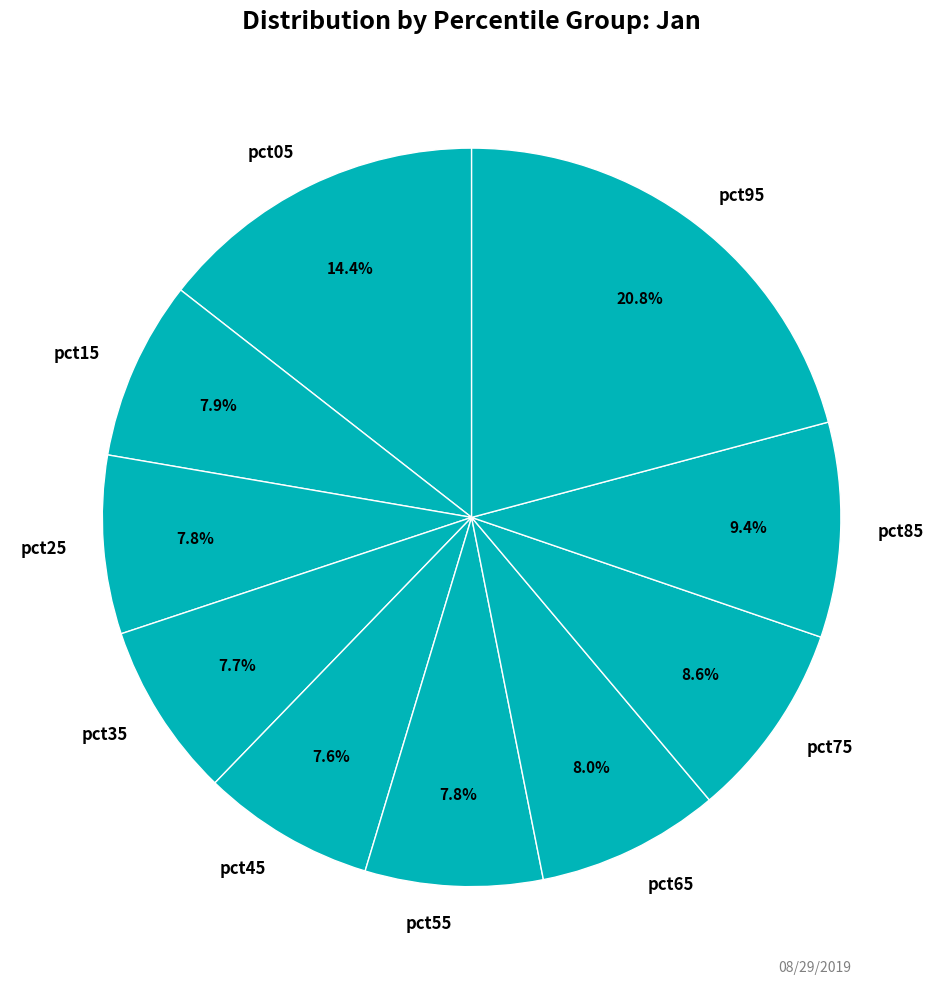

What percentage is NOT represented by pct65?

92.0%